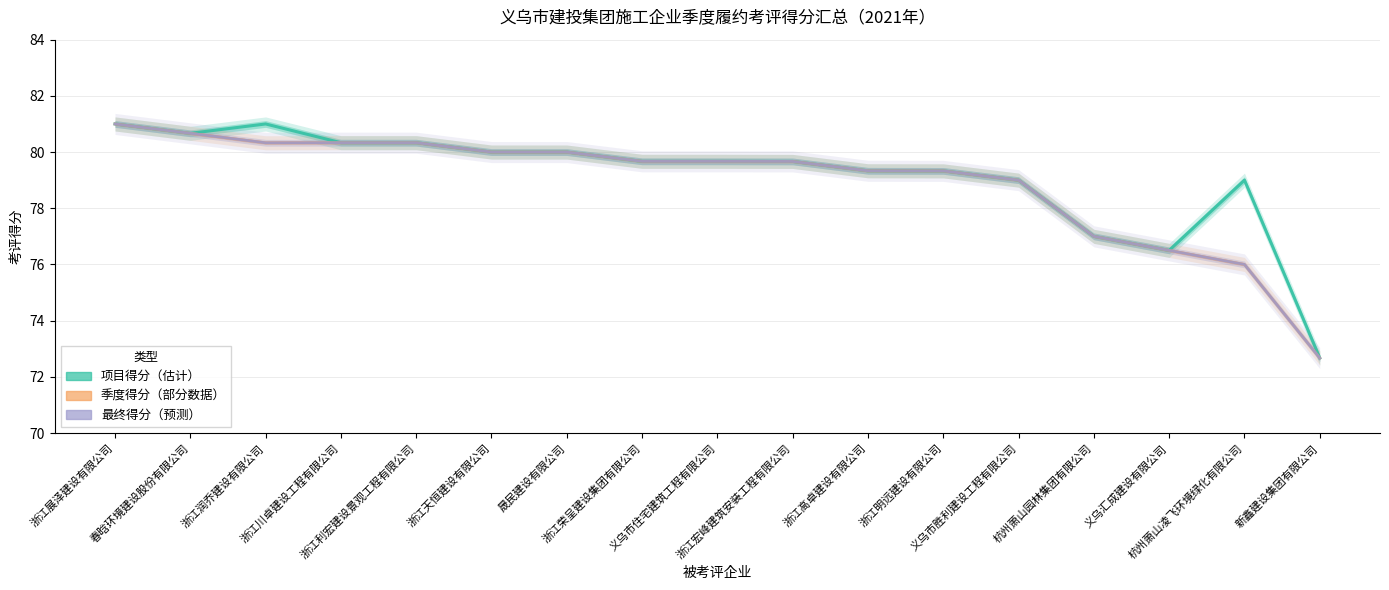

Reading left to right, transcribe all the data shown in this chart.

项目得分（估计）: 浙江展泽建设有限公司=81.0	春晗环境建设股份有限公司=80.7	浙江润乔建设有限公司=81.0	浙江川卓建设工程有限公司=80.3	浙江利宏建设景观工程有限公司=80.3	浙江天恒建设有限公司=80.0	晟民建设有限公司=80.0	浙江荣呈建设集团有限公司=79.7	义乌市住宅建筑工程有限公司=79.7	浙江宏峰建筑安装工程有限公司=79.7	浙江高卓建设有限公司=79.3	浙江明远建设有限公司=79.3	义乌市胜利建设工程有限公司=79.0	杭州萧山园林集团有限公司=77.0	义乌汇成建设有限公司=76.5	杭州萧山凌飞环境绿化有限公司=79.0	新鑫建设集团有限公司=72.7
季度得分（部分数据）: 浙江展泽建设有限公司=81.0	春晗环境建设股份有限公司=80.7	浙江润乔建设有限公司=80.3	浙江川卓建设工程有限公司=80.3	浙江利宏建设景观工程有限公司=80.3	浙江天恒建设有限公司=80.0	晟民建设有限公司=80.0	浙江荣呈建设集团有限公司=79.7	义乌市住宅建筑工程有限公司=79.7	浙江宏峰建筑安装工程有限公司=79.7	浙江高卓建设有限公司=79.3	浙江明远建设有限公司=79.3	义乌市胜利建设工程有限公司=79.0	杭州萧山园林集团有限公司=77.0	义乌汇成建设有限公司=76.5	杭州萧山凌飞环境绿化有限公司=76.0	新鑫建设集团有限公司=72.7
最终得分（预测）: 浙江展泽建设有限公司=81.0	春晗环境建设股份有限公司=80.7	浙江润乔建设有限公司=80.3	浙江川卓建设工程有限公司=80.3	浙江利宏建设景观工程有限公司=80.3	浙江天恒建设有限公司=80.0	晟民建设有限公司=80.0	浙江荣呈建设集团有限公司=79.7	义乌市住宅建筑工程有限公司=79.7	浙江宏峰建筑安装工程有限公司=79.7	浙江高卓建设有限公司=79.3	浙江明远建设有限公司=79.3	义乌市胜利建设工程有限公司=79.0	杭州萧山园林集团有限公司=77.0	义乌汇成建设有限公司=76.5	杭州萧山凌飞环境绿化有限公司=76.0	新鑫建设集团有限公司=72.7